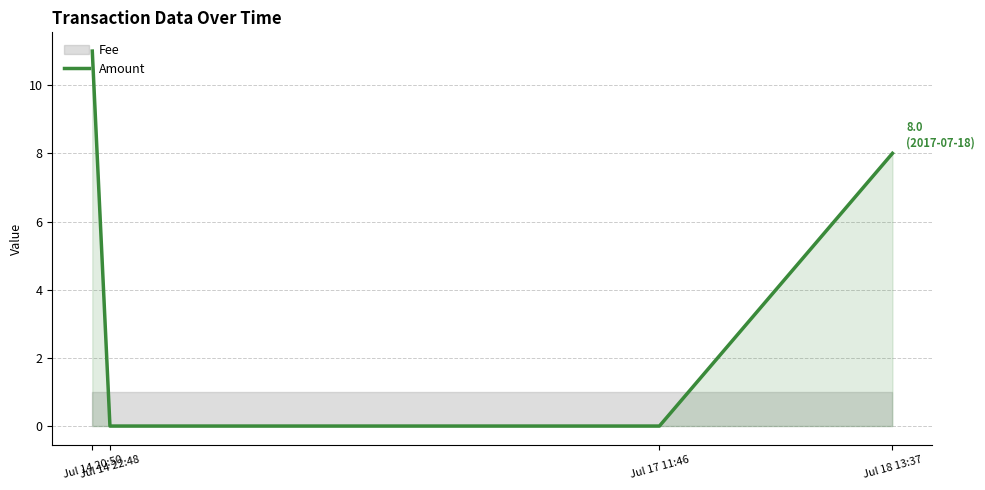

True or false: there are more than 0 points higher than both neighbors.

False